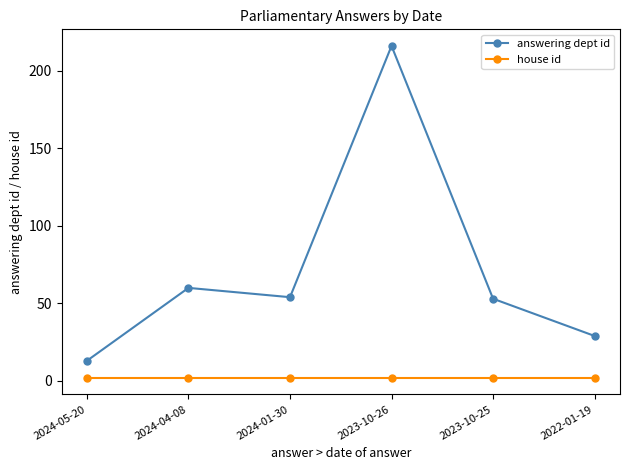

How many lines are shown in the chart?

2